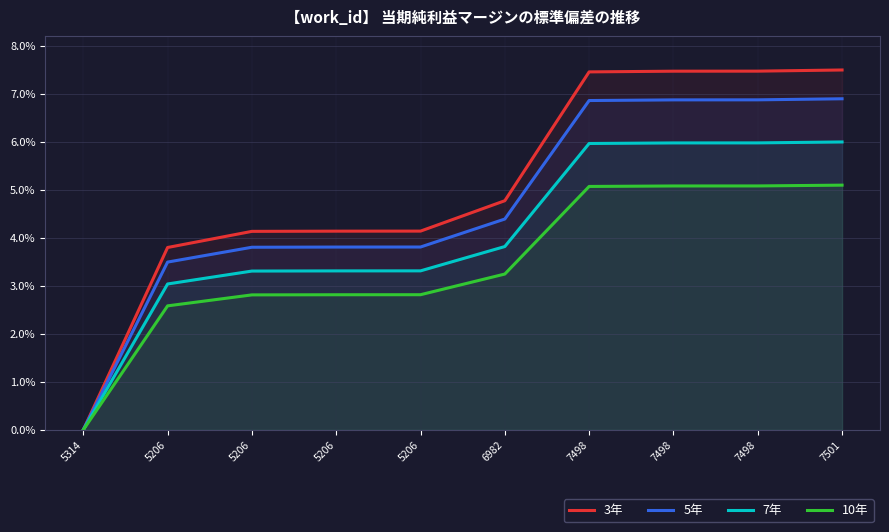

What is the total value across all series at 7498?

0.3